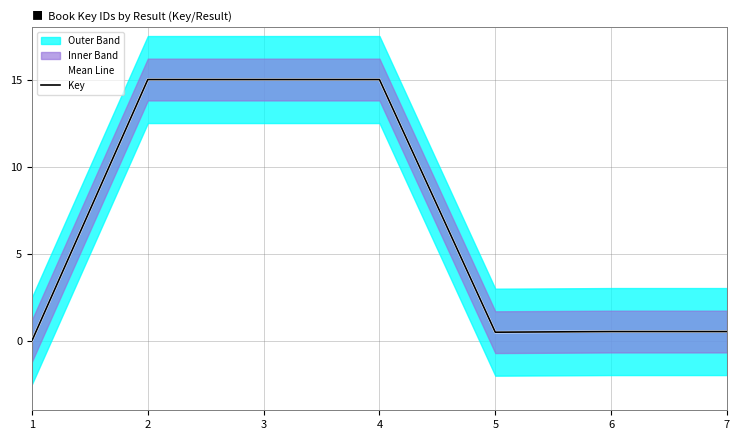

At how many categories does at least one series exceed 2?

3